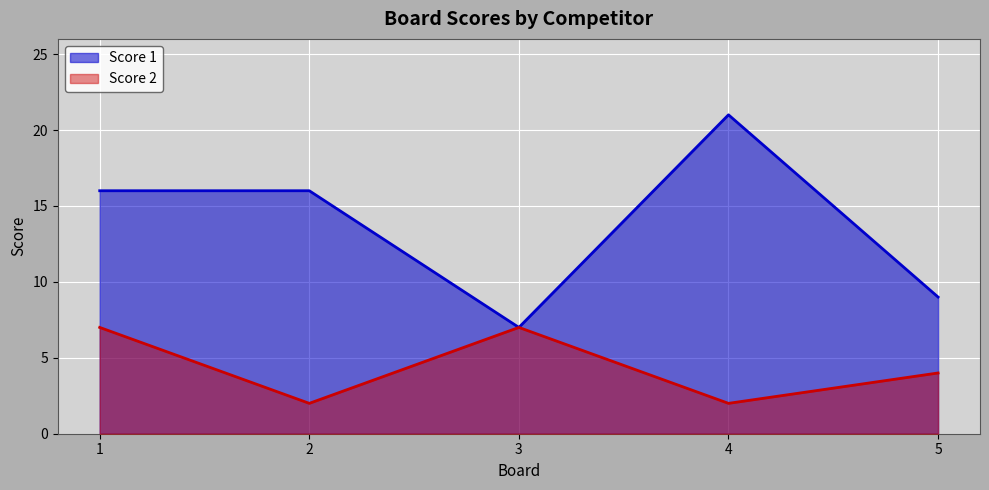

What is the value of the Score 2 point at the 5th from the left?

4